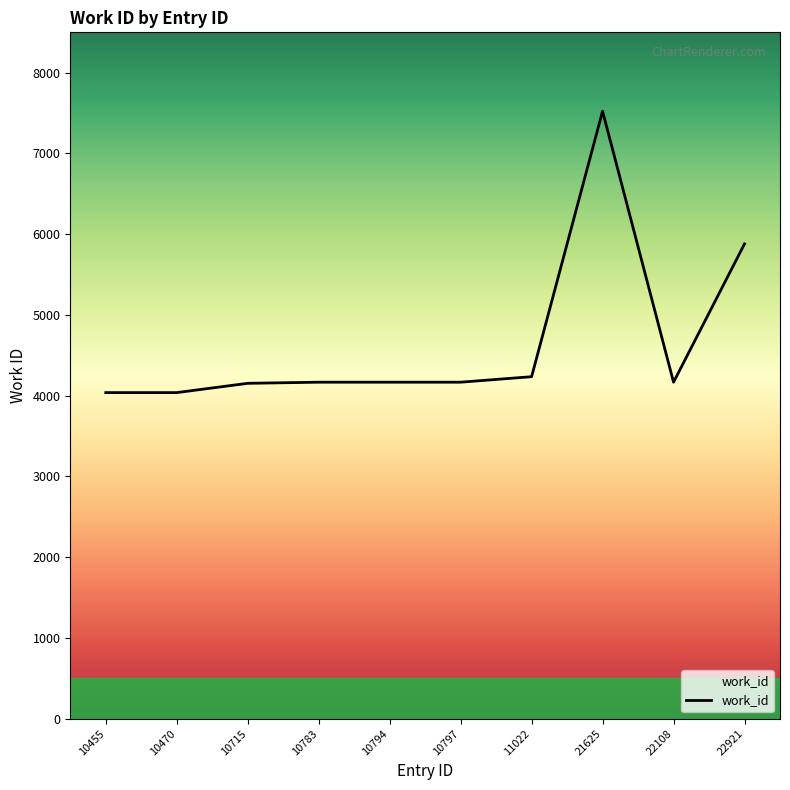

Approximately how many times larger is the value at 10715 compared to 10455?

1.0